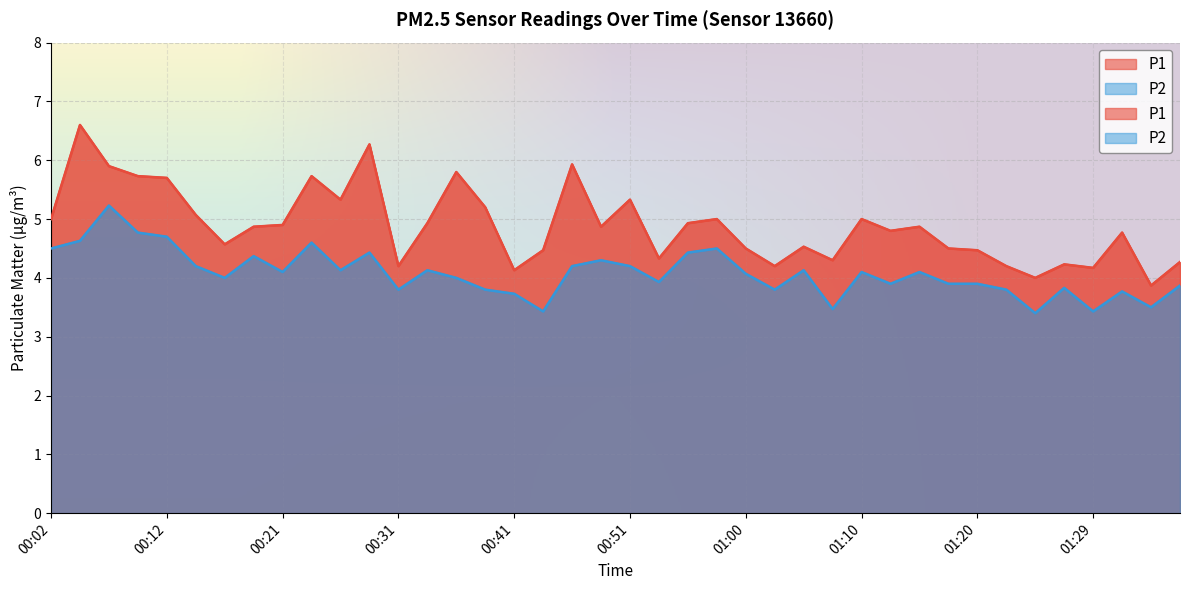

How many data points in P1 are above 4?

38